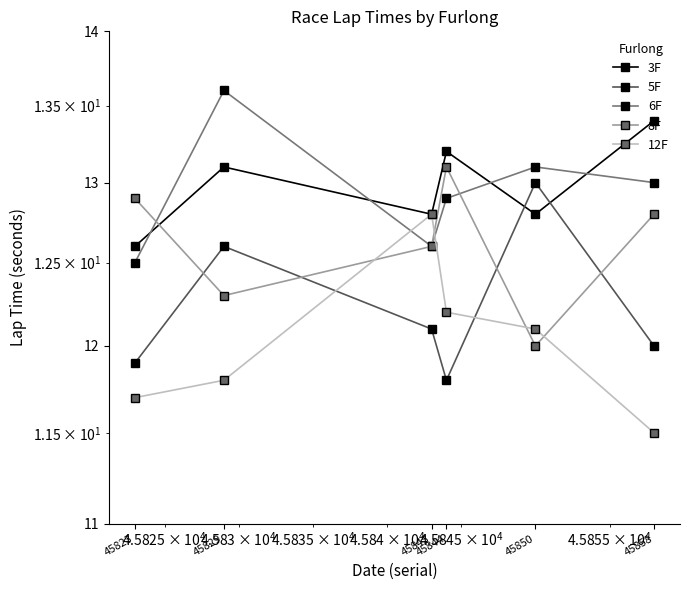

What is the value of the 12F point at the 5th from the left?

12.1